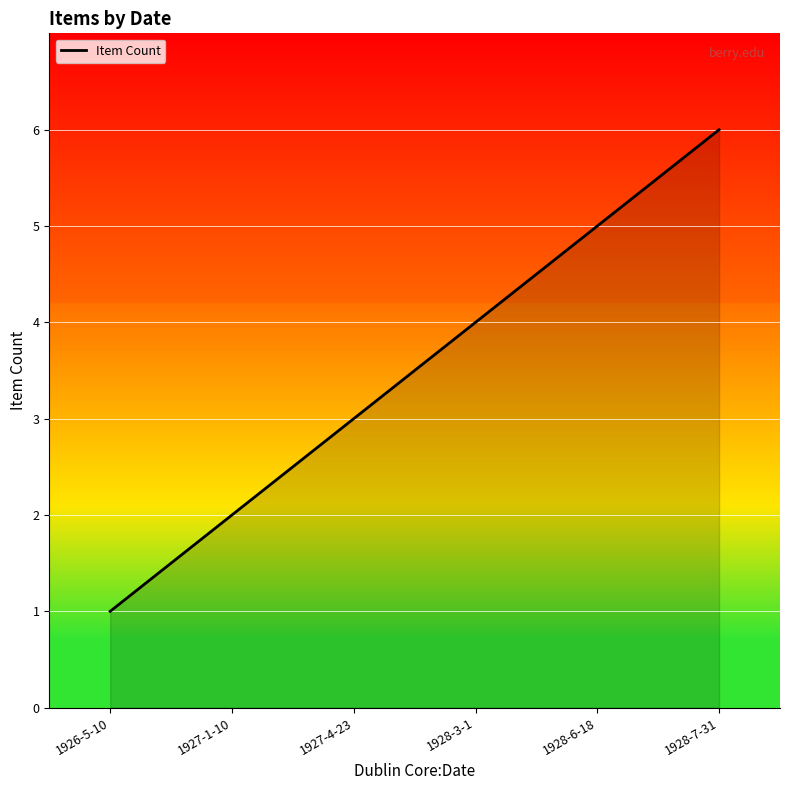

Reading right to left, transcribe all the data shown in this chart.

6	5	4	3	2	1